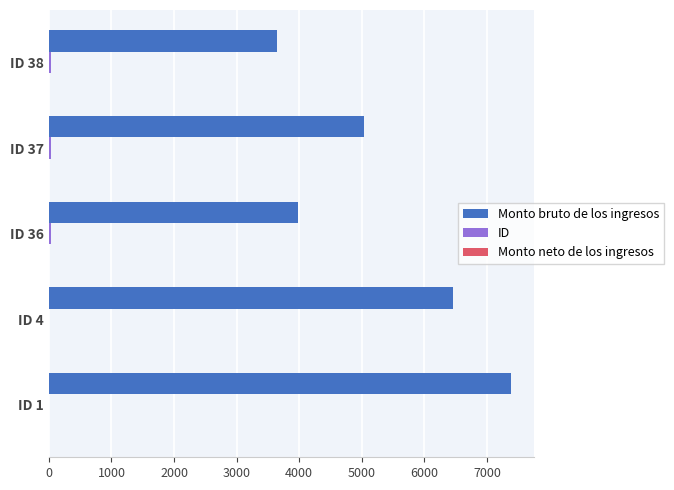

What is the sum of all Monto bruto de los ingresos values?

26495.5